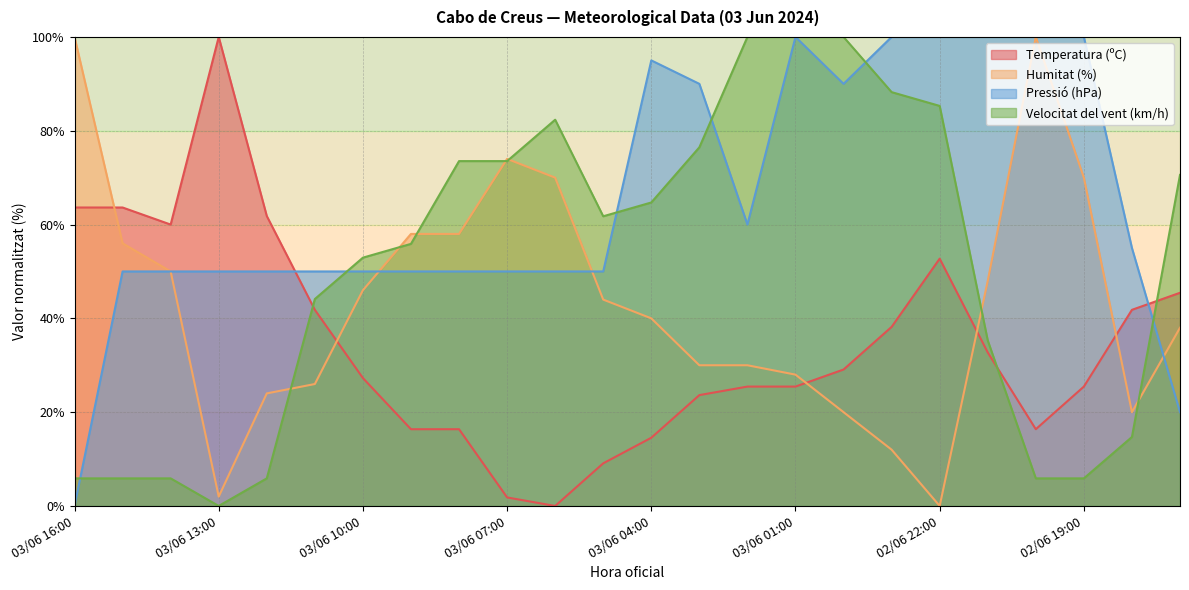

What is the average value of the Pressió (hPa) series?

65.0